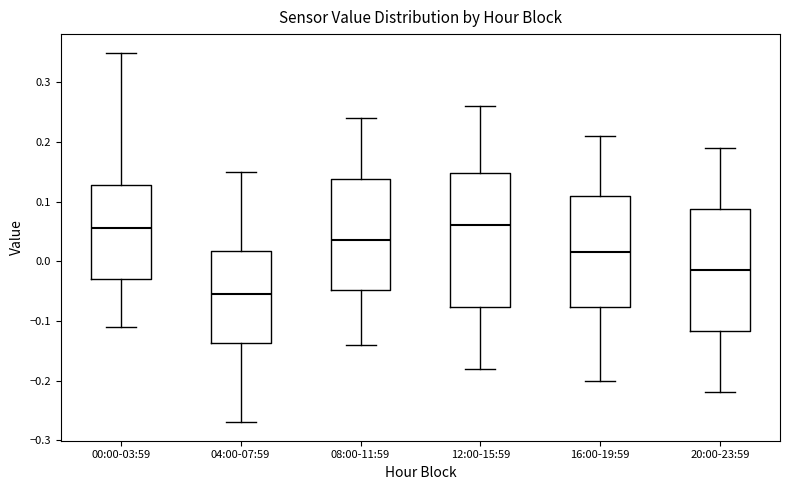

Reading left to right, read every box against the y-axis: the position of its median line, the range the box covers, and the ends of its whiskers. The values are not printed on the chart, so give them approximately, as read against the axis.

00:00-03:59: median 0.06, box -0.03 to 0.13, whiskers -0.11 to 0.35
04:00-07:59: median -0.05, box -0.14 to 0.02, whiskers -0.27 to 0.15
08:00-11:59: median 0.04, box -0.05 to 0.14, whiskers -0.14 to 0.24
12:00-15:59: median 0.06, box -0.08 to 0.15, whiskers -0.18 to 0.26
16:00-19:59: median 0.02, box -0.08 to 0.11, whiskers -0.20 to 0.21
20:00-23:59: median -0.01, box -0.12 to 0.09, whiskers -0.22 to 0.19